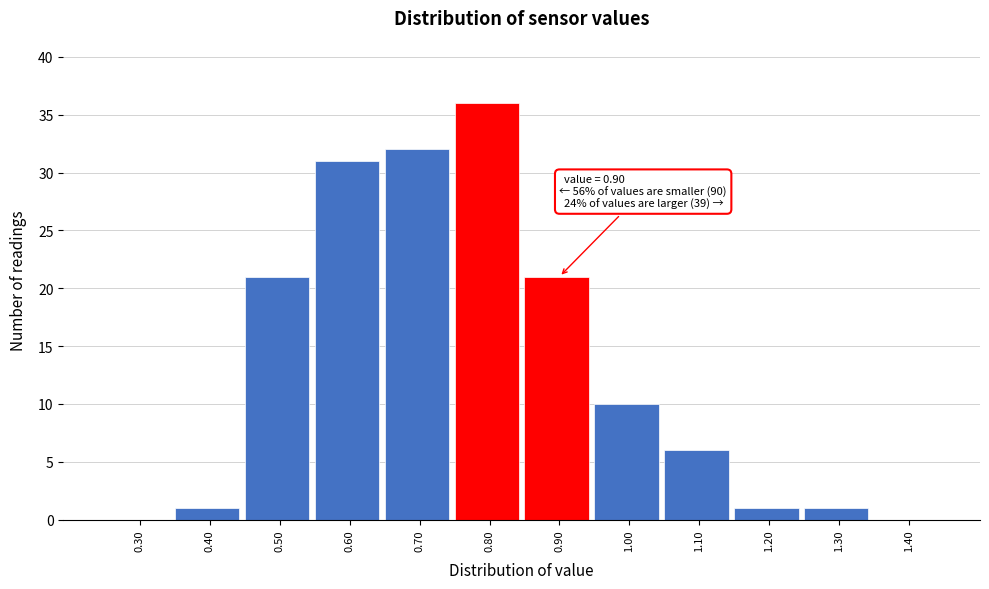

Reading left to right, extract all data points from this chart.

0.30=0	0.40=1	0.50=21	0.60=31	0.70=32	0.80=36	0.90=21	1.00=10	1.10=6	1.20=1	1.30=1	1.40=0